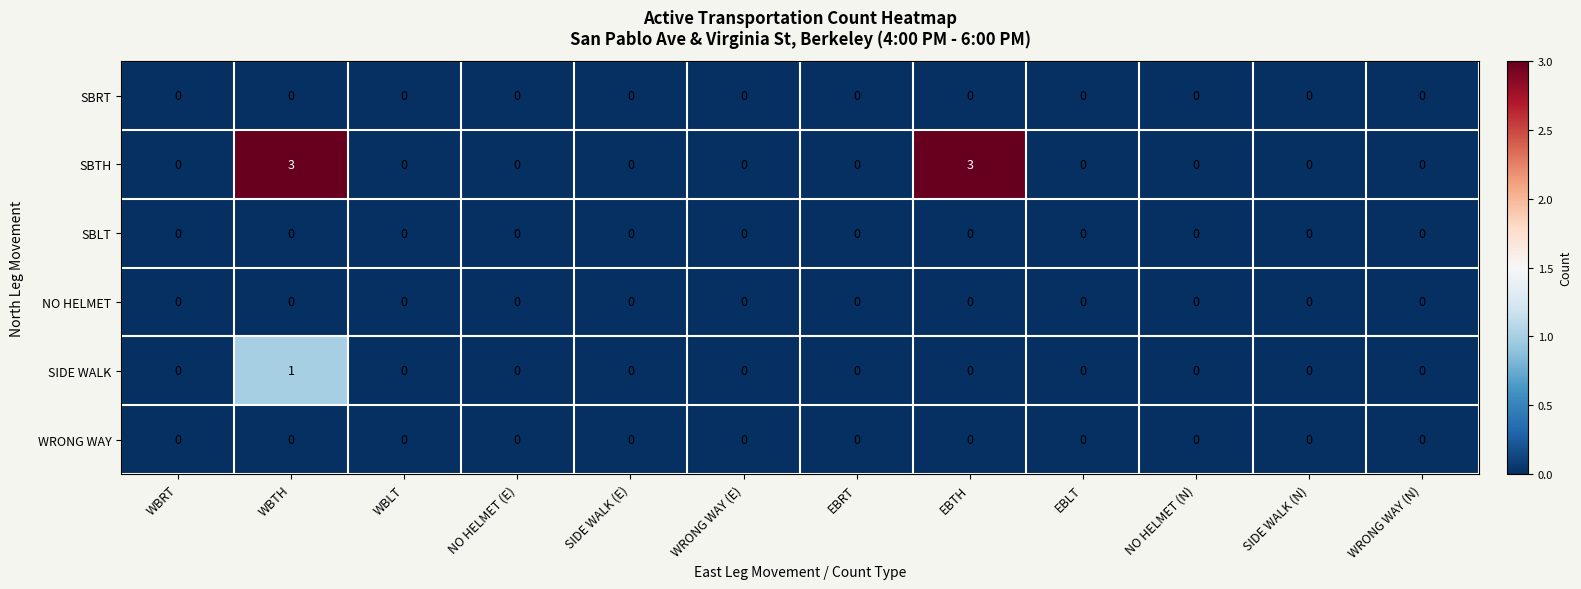

How many series are shown in this chart?

6